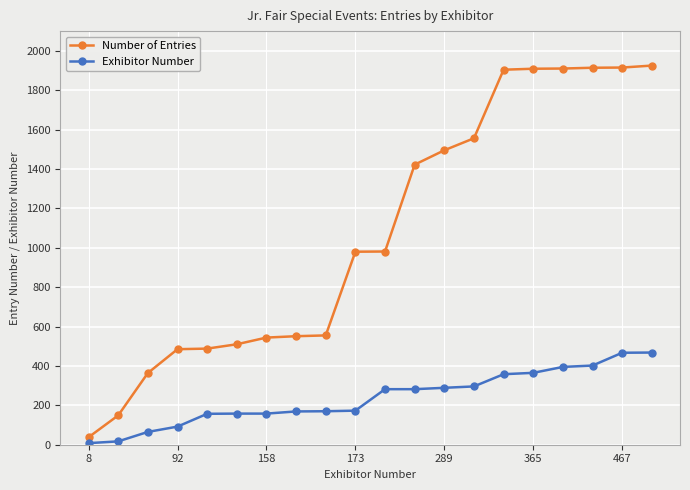

True or false: Exhibitor Number and Number of Entries cross at least once.

False